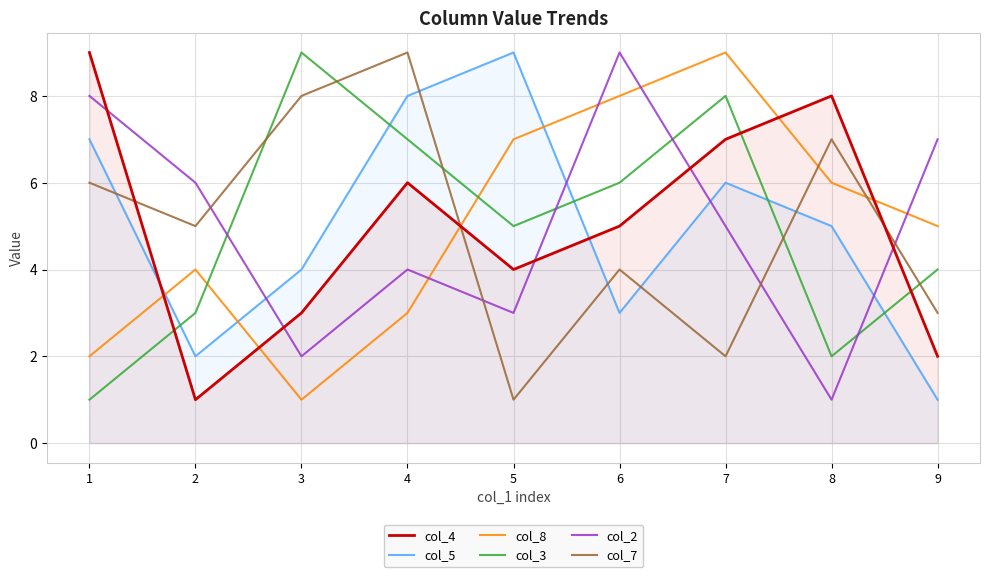

True or false: col_8 and col_2 cross at least once.

True